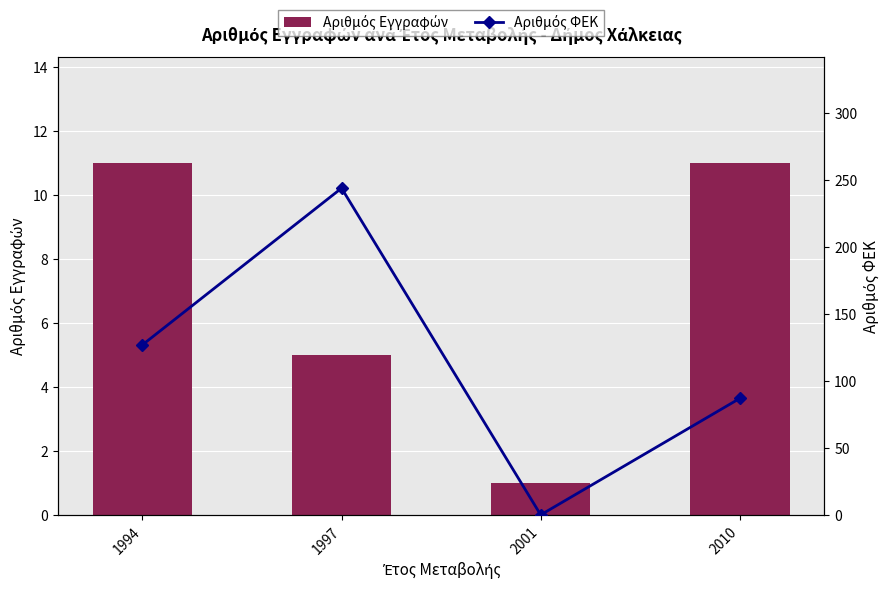

How many groups of bars are there?

4